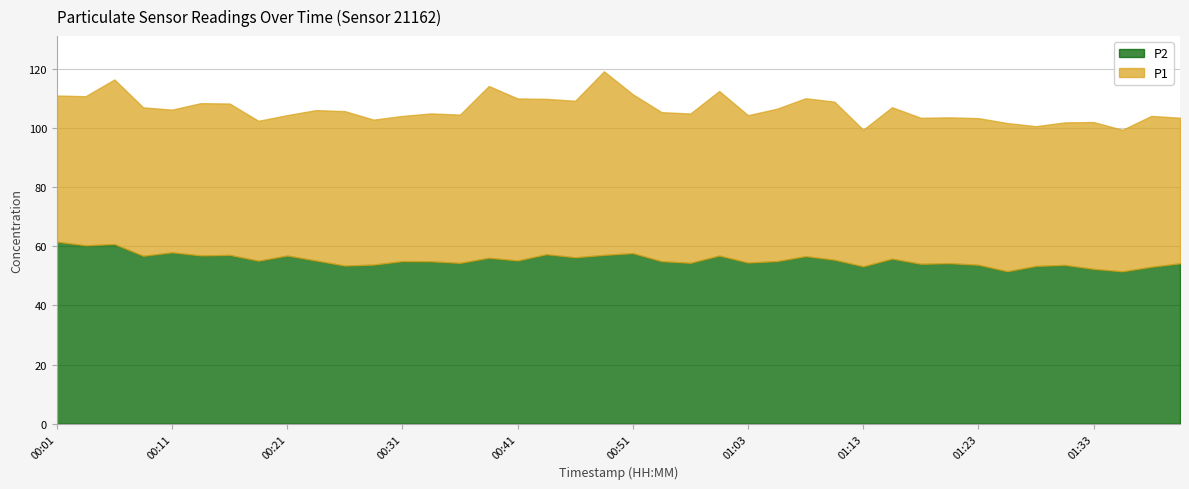

How many interior local peaks does the P2 series have?

13